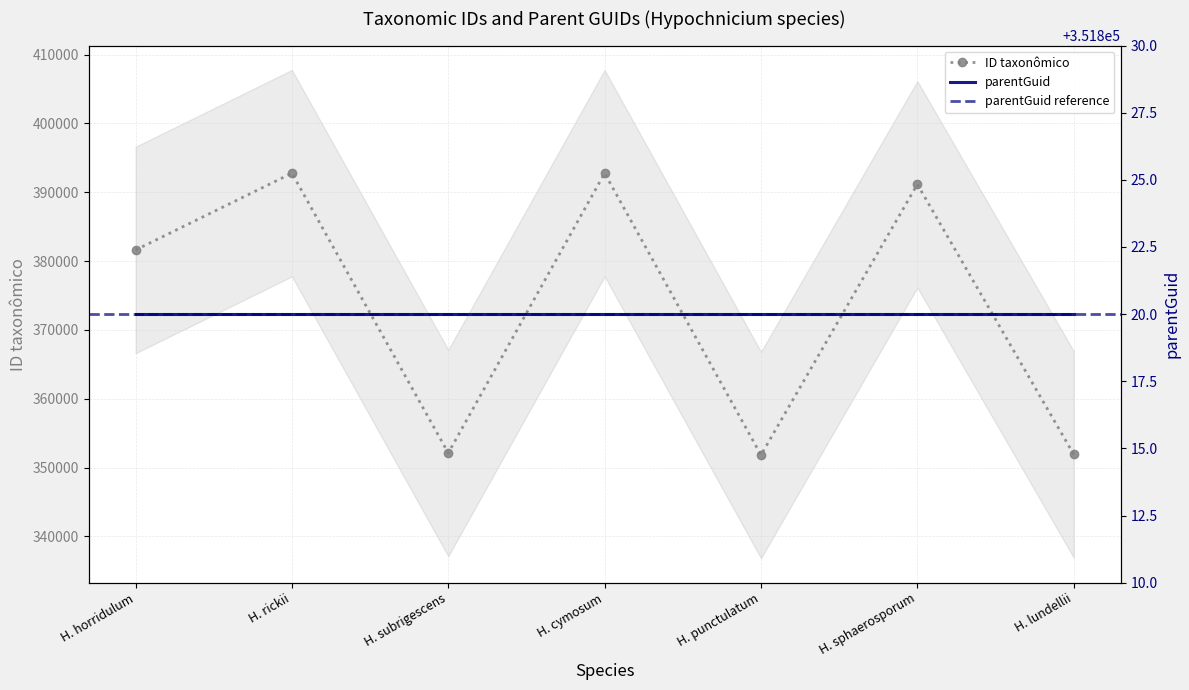

What is the value of the ID taxonômico point at the 4th from the left?

392764